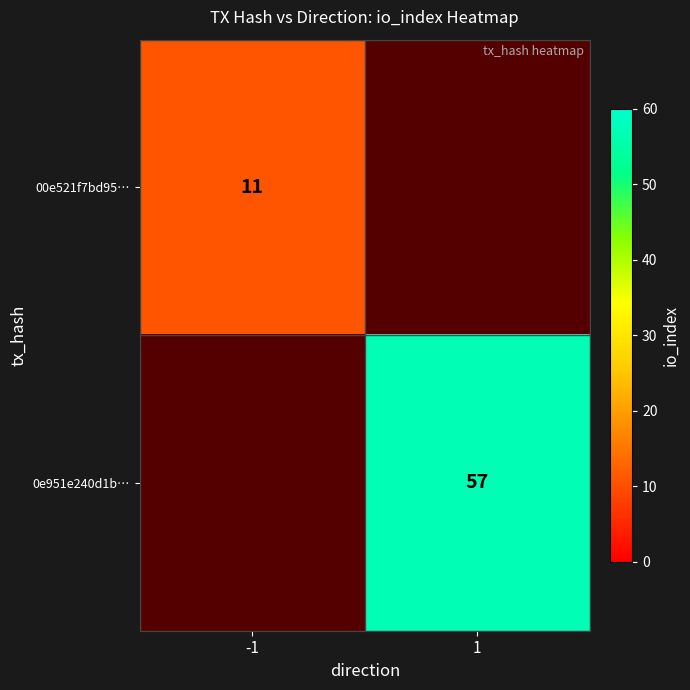

True or false: 00e521f7bd95… has a value of 15 at -1.

False